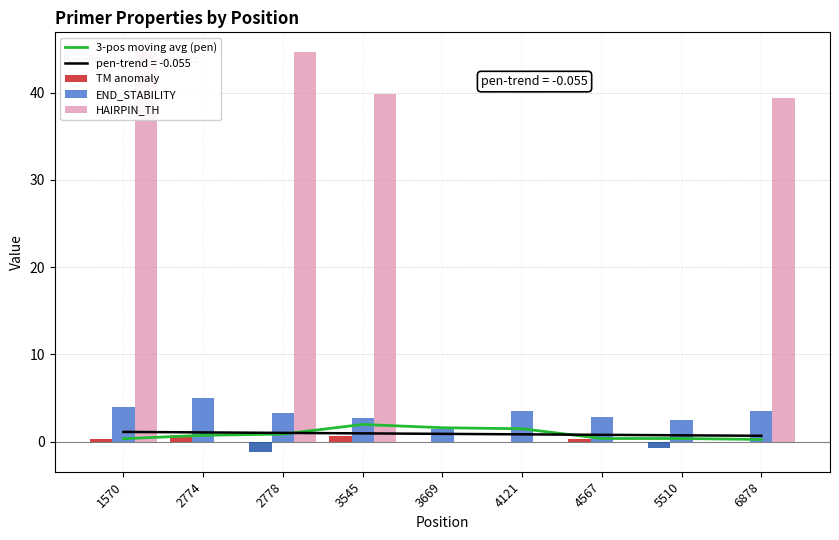

How many values in the TM anomaly series exceed 0?

4